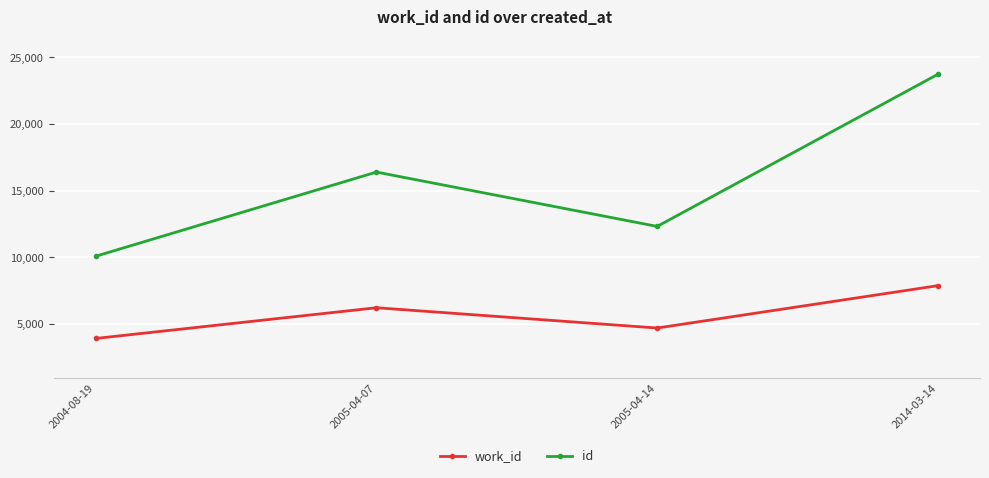

True or false: work_id and id cross at least once.

False